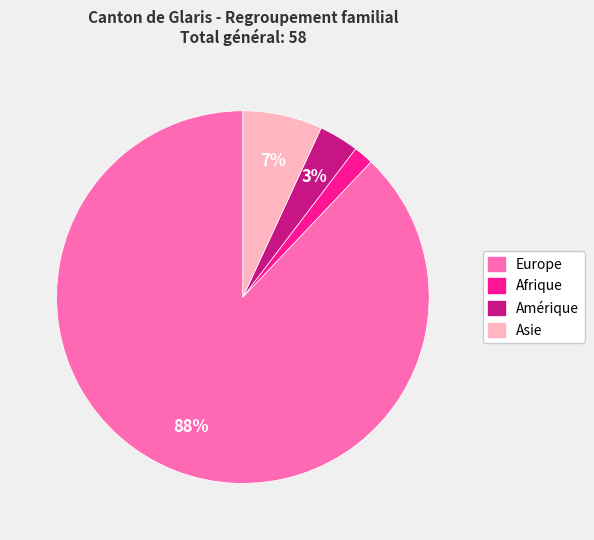

Is there a majority slice in this chart?

Yes